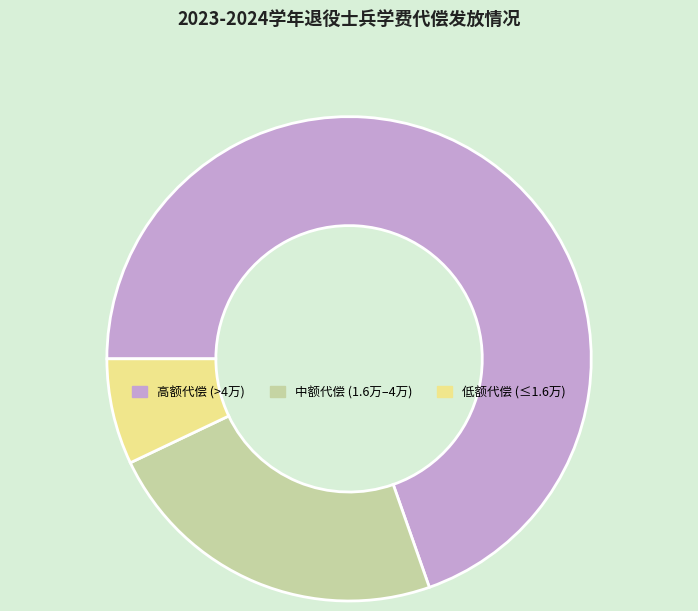

Rank the categories by value from highest to lowest.

高额代偿 (>4万), 中额代偿 (1.6万–4万), 低额代偿 (≤1.6万)